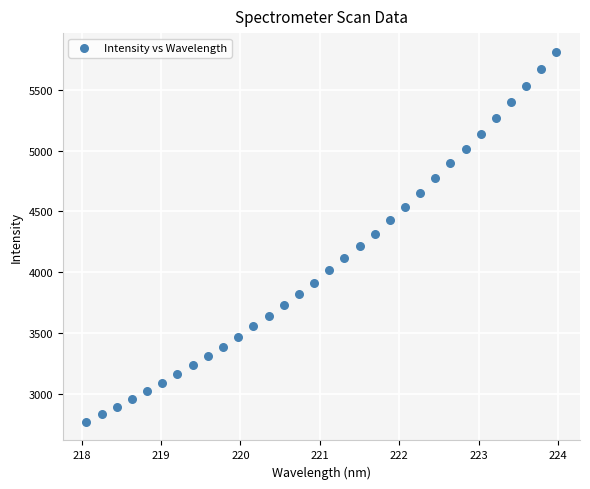

What is the range of Y values (max minus min)?

3040.0